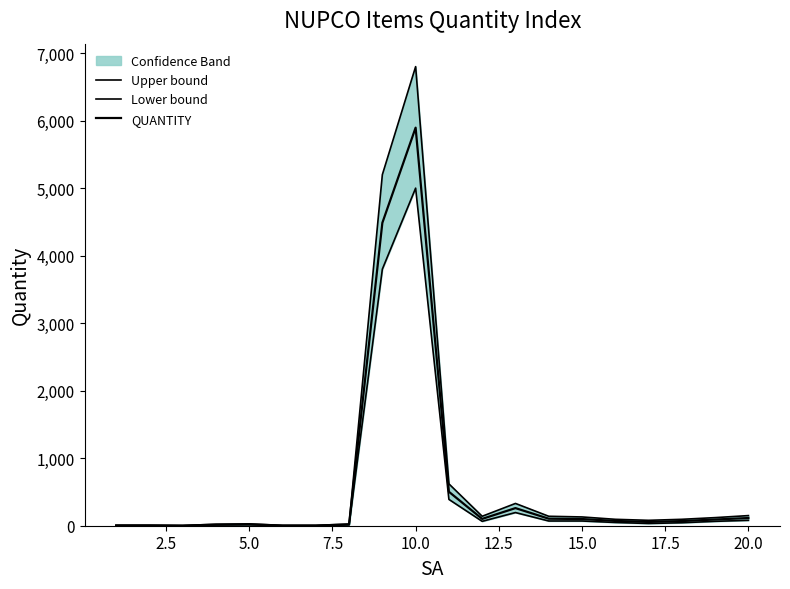

Count the number of categories in the chart.

20